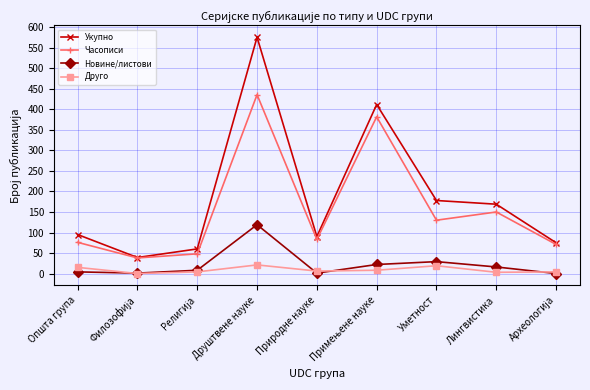

Rank the series at Лингвистика from lowest to highest value.

Друго, Новине/листови, Часописи, Укупно